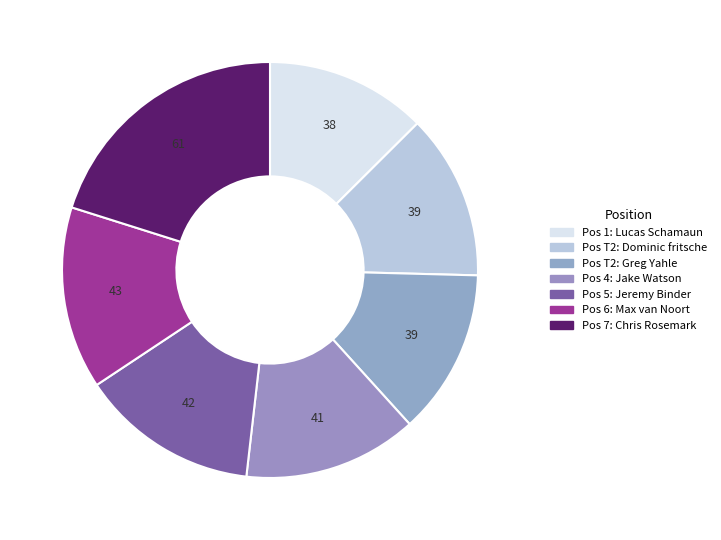

To the nearest percent, what is the difference between the largest and smallest slice percentages?

8%